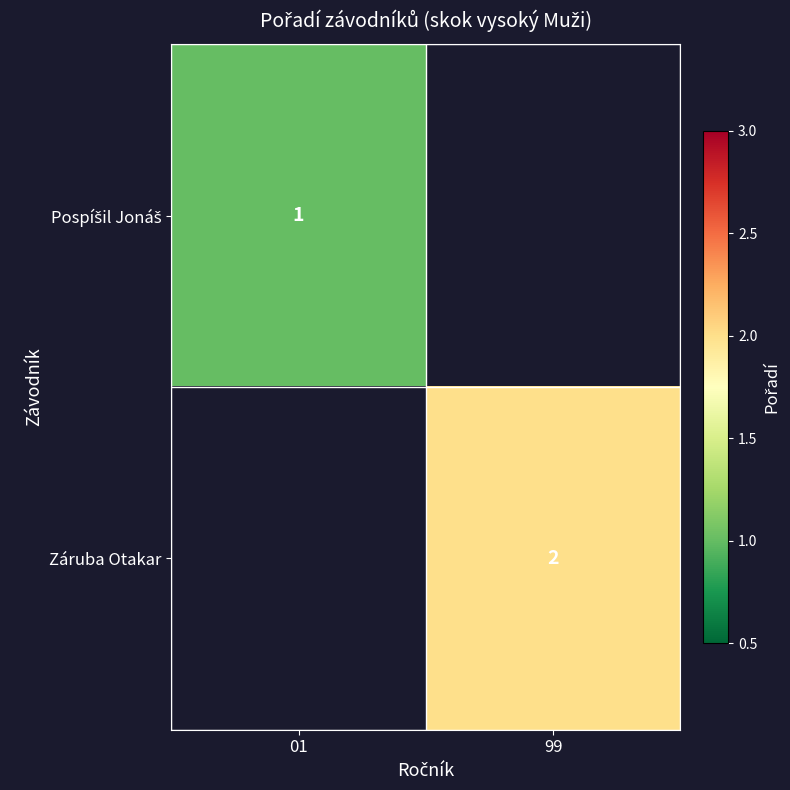

What is the minimum value shown in the chart?

1.0